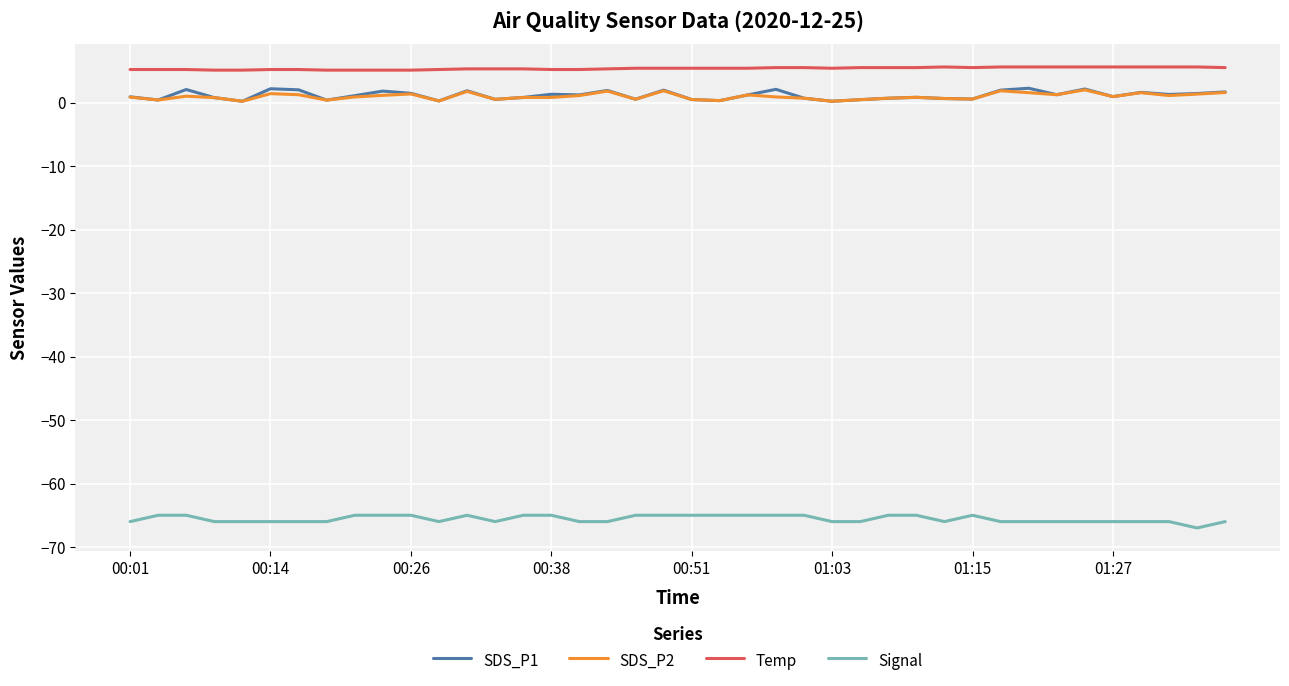

Is this an area chart (filled region under the line)?

No